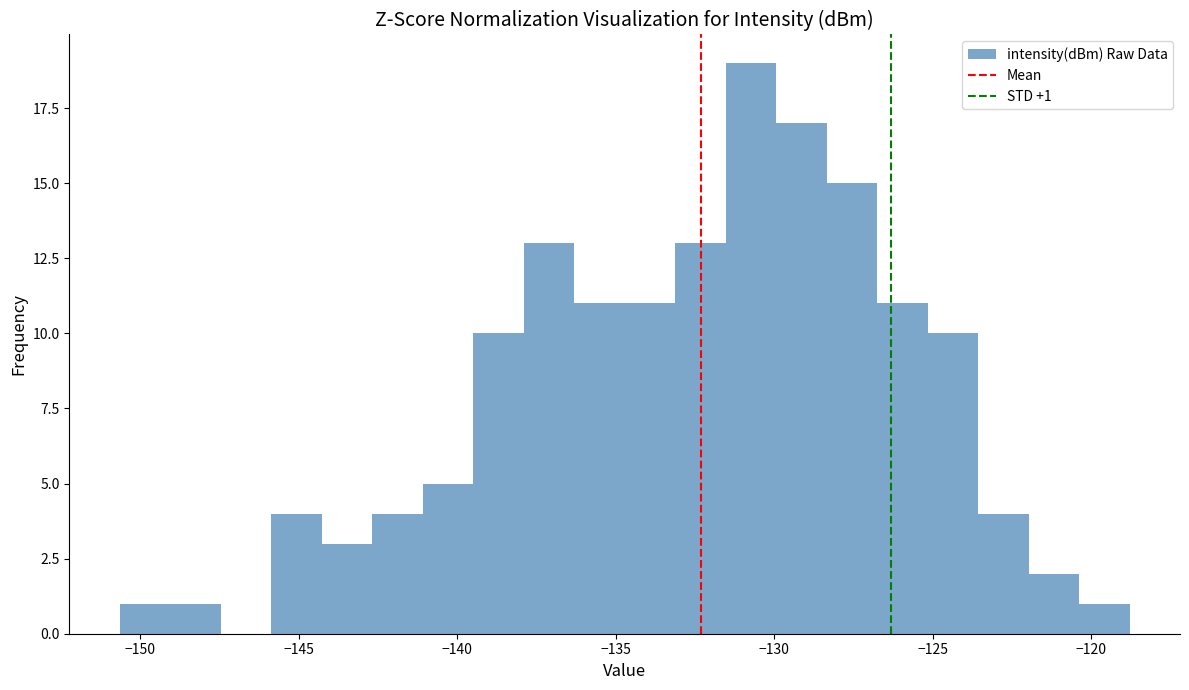

Around what value on the x-axis is the tallest bar? Give the approximate position of its centre, as read against the axis.

-130.5